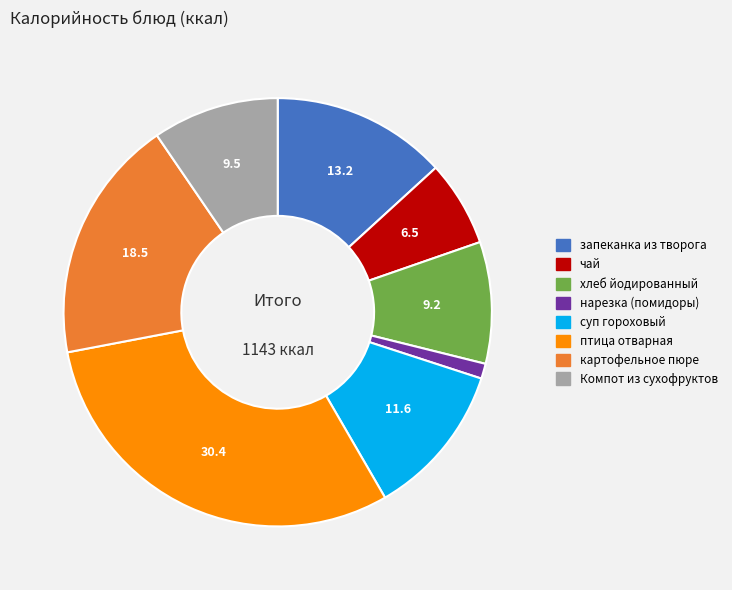

Is it true that нарезка (помидоры) is 1% of the pie?

True